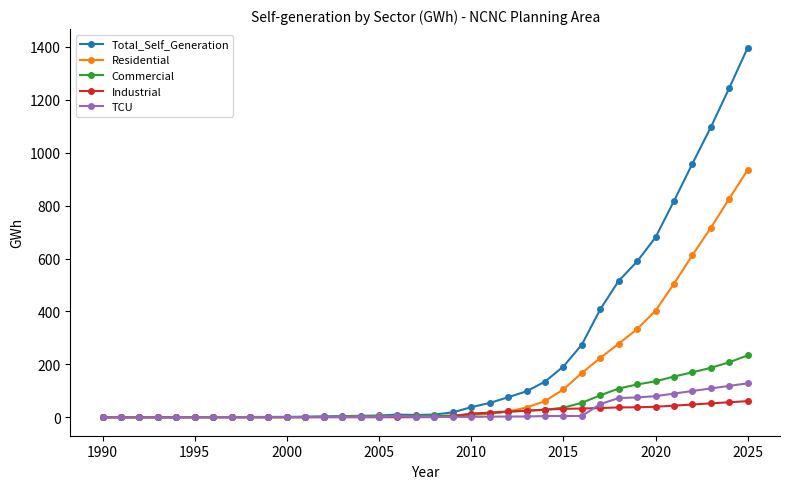

At how many categories does at least one series exceed 975?

3